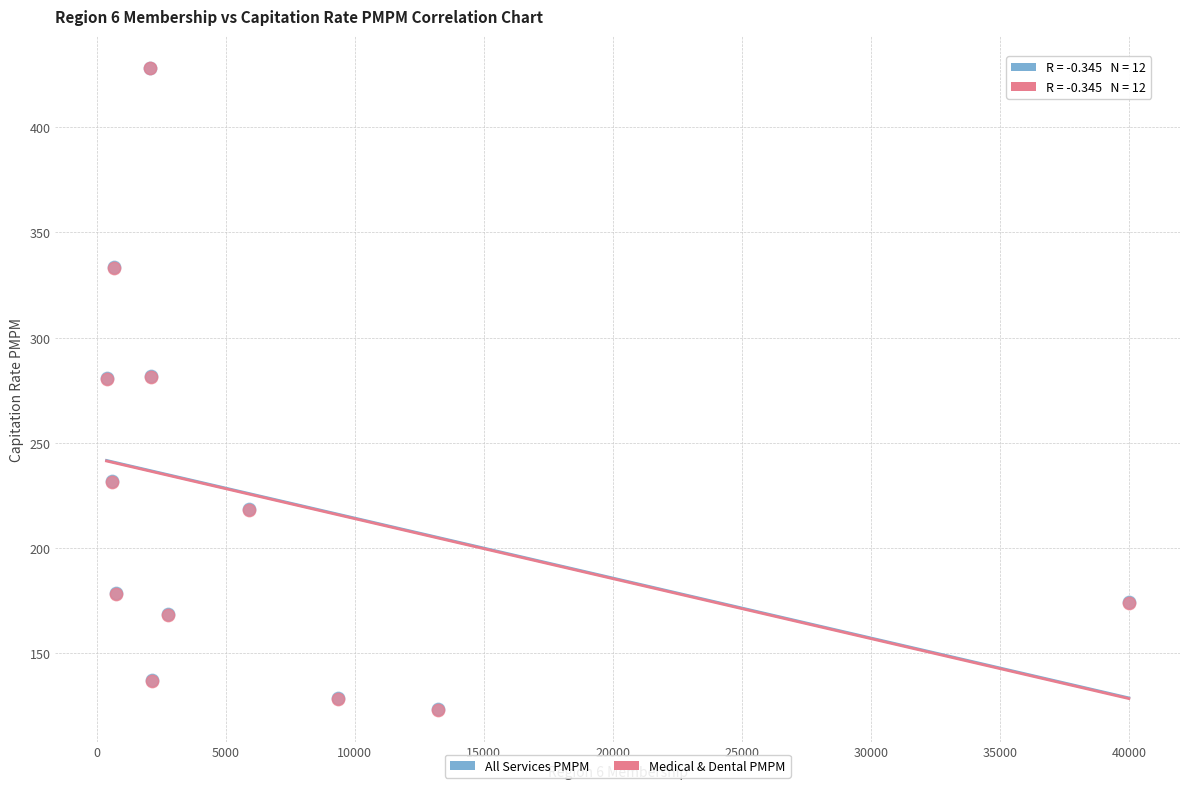

What are all the series names shown in the legend?

All Services PMPM, Medical & Dental PMPM